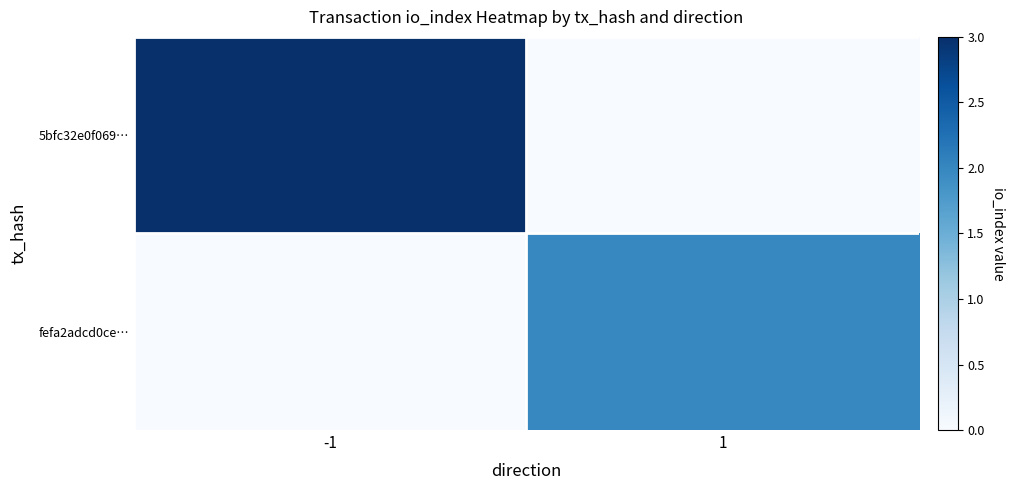

What is the spread (max minus min) of values at 1?

2